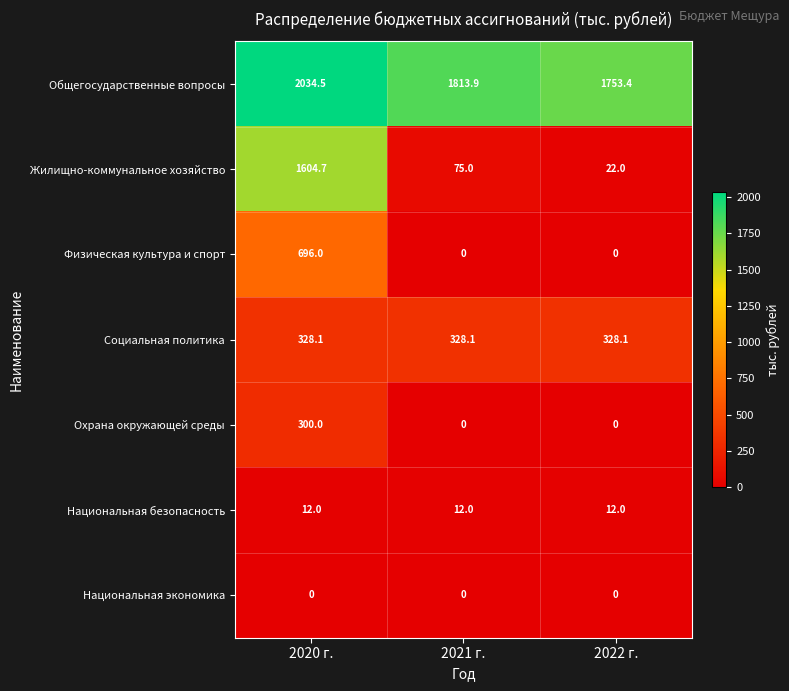

What is the difference between the Охрана окружающей среды values at 2022 г. and 2020 г.?

300.0